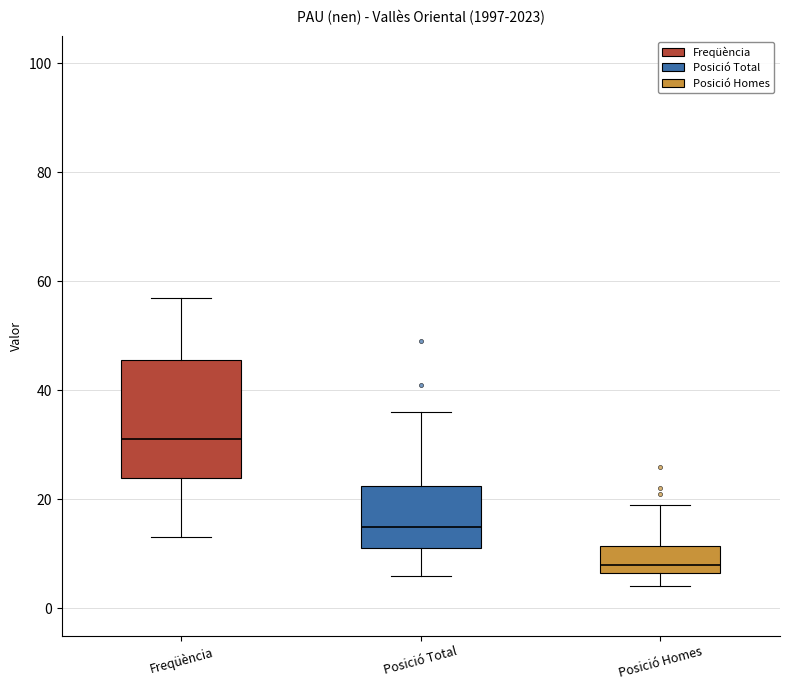

Where is the lower edge of the box for Posició Total on the y-axis? The values are not printed on the chart, so give them approximately, as read against the axis.

12